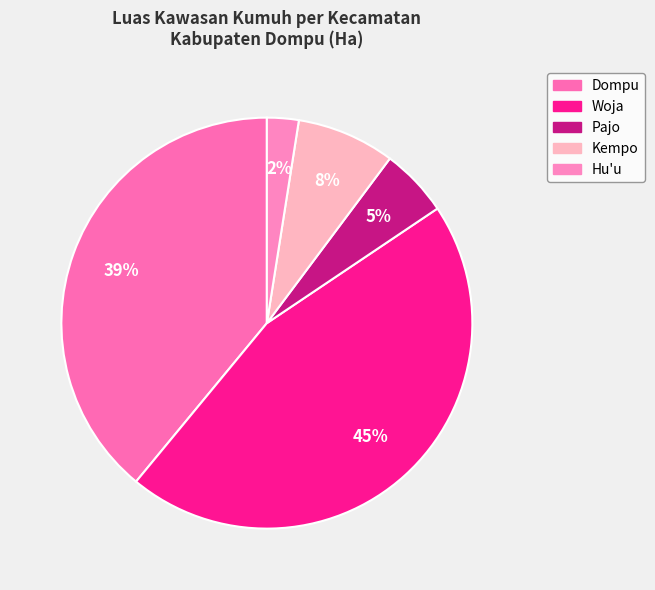

Which category has the smallest portion of the pie?

Hu'u